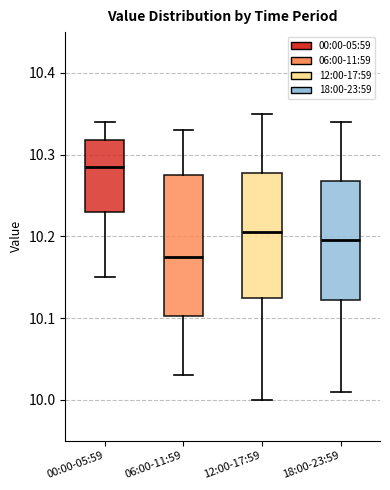

Reading left to right, transcribe this box plot: for each box, give where its median line is, the range the box spans, and where its two whiskers end, as read against the y-axis. The values are not printed on the chart, so give them approximately, as read against the axis.

00:00-05:59: median 10.29, box 10.23 to 10.32, whiskers 10.15 to 10.34
06:00-11:59: median 10.18, box 10.10 to 10.28, whiskers 10.03 to 10.33
12:00-17:59: median 10.21, box 10.13 to 10.28, whiskers 10.00 to 10.35
18:00-23:59: median 10.20, box 10.12 to 10.27, whiskers 10.01 to 10.34